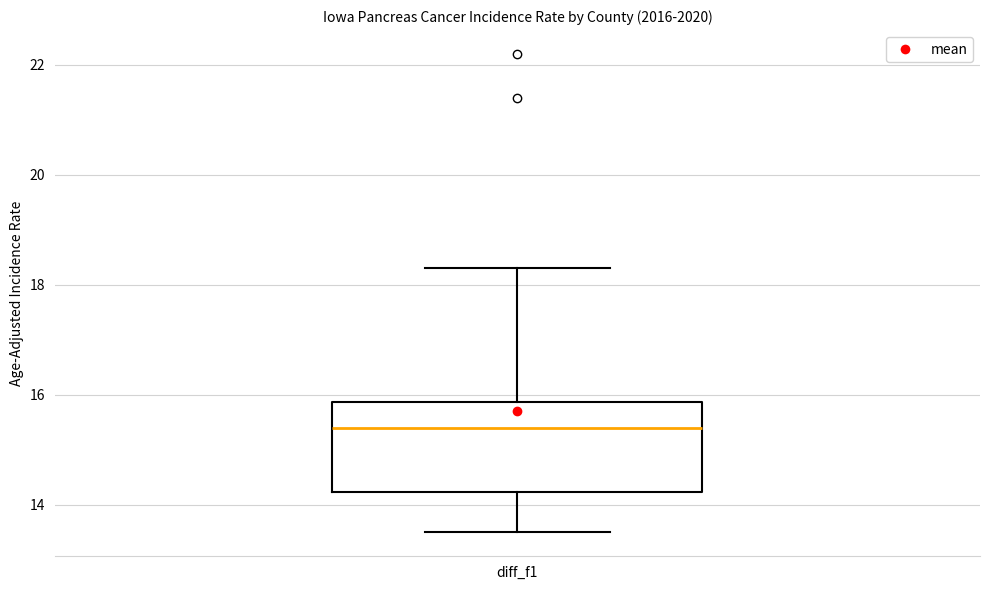

Transcribe this box plot: give where the median line is, the range the box spans, and where the two whiskers end, as read against the y-axis. The values are not printed on the chart, so give them approximately, as read against the axis.

median 15.4, box 14.2 to 15.8, whiskers 13.6 to 18.4